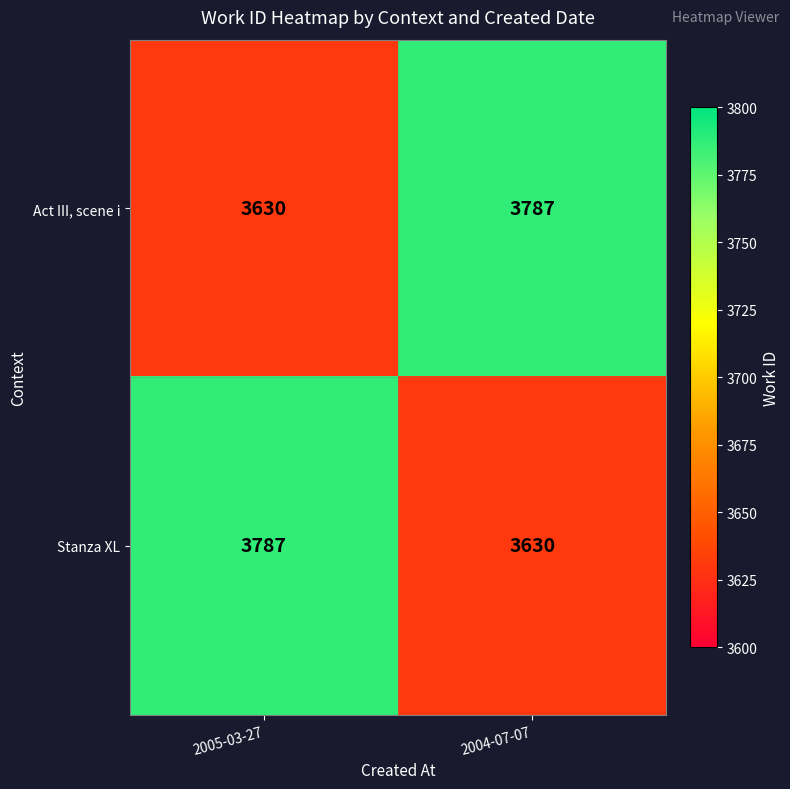

The value of Act III, scene i at 2005-03-27 is 3630. True or false?

True